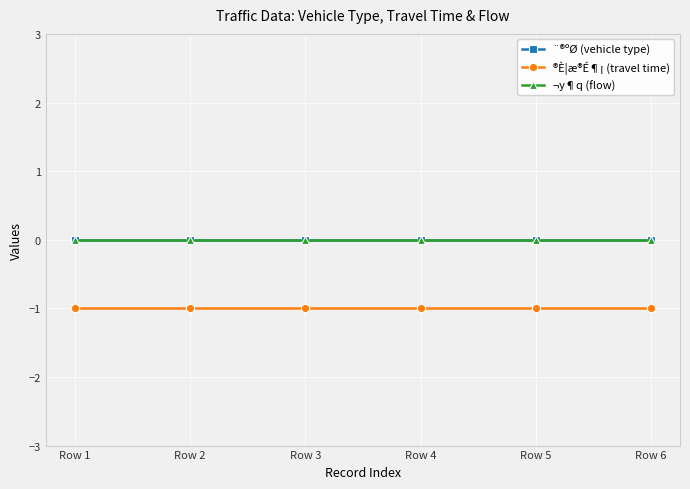

The ®È¦æ®É¶¡ (travel time) series shows -1 at Row 2. True or false?

True